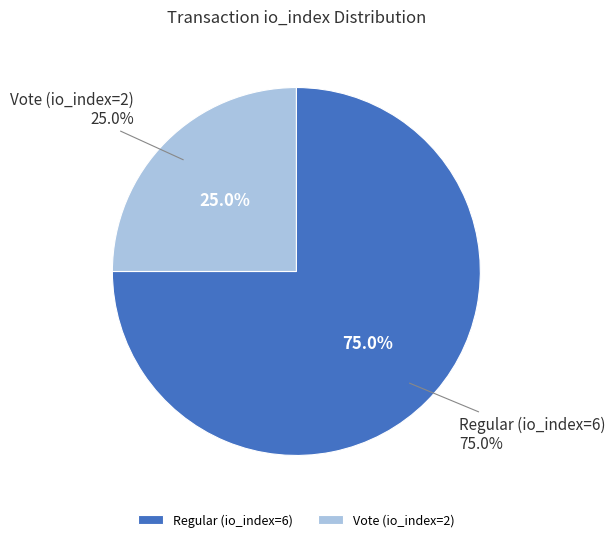

Rank the categories by value from highest to lowest.

Regular (io_index=6), Vote (io_index=2)